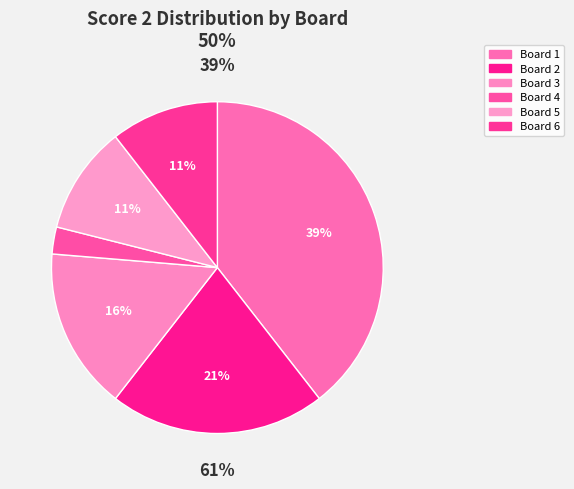

Do Board 2 and Board 3 together represent more than half of the pie?

No